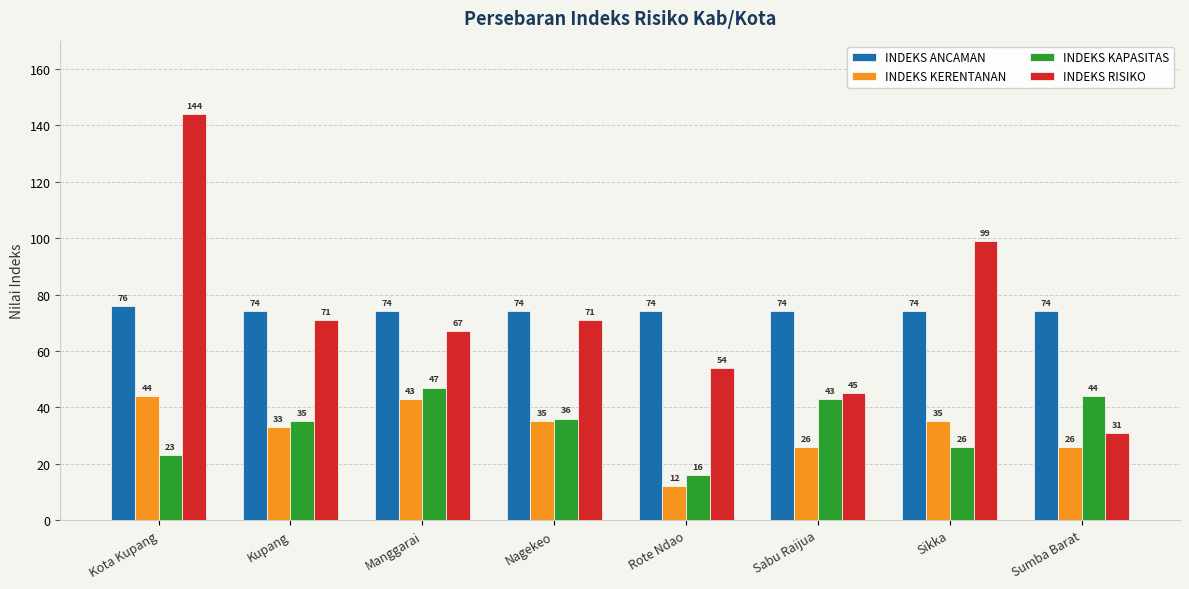

Between Rote Ndao and Sikka, which series saw the biggest shift?

INDEKS RISIKO